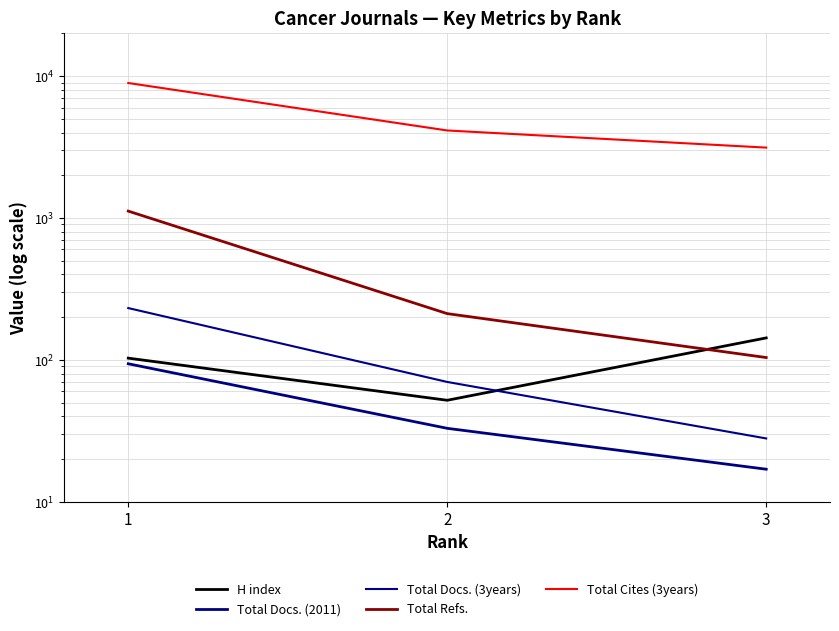

What is the sum of all Total Docs. (2011) values?

144